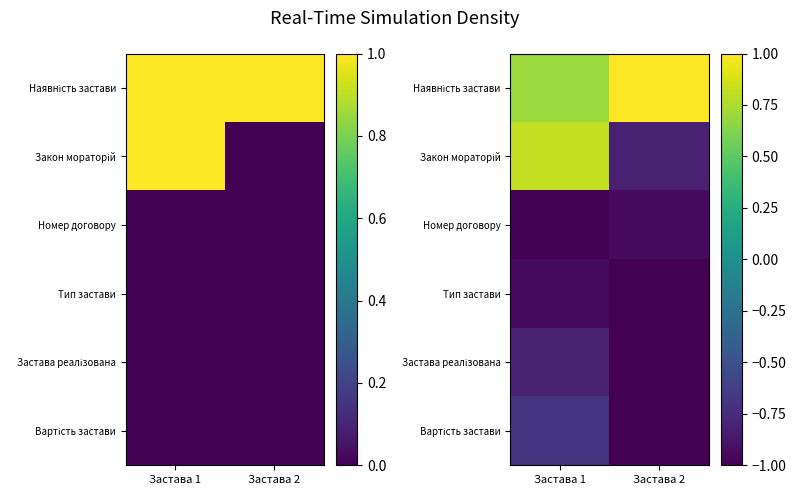

Rank the categories by Закон мораторій value from lowest to highest.

Застава 2, Застава 1